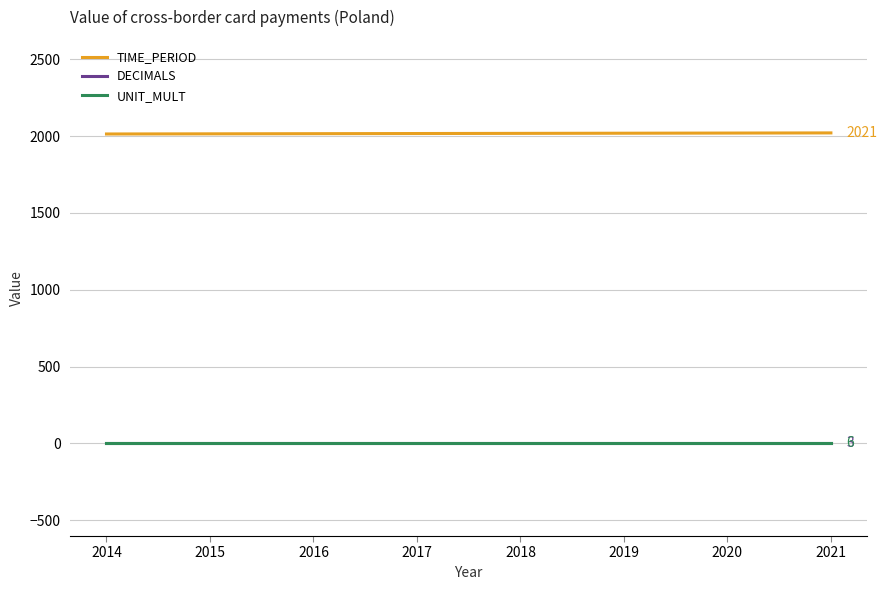

Is the value of TIME_PERIOD at 2019 greater than the value of UNIT_MULT at 2014?

Yes